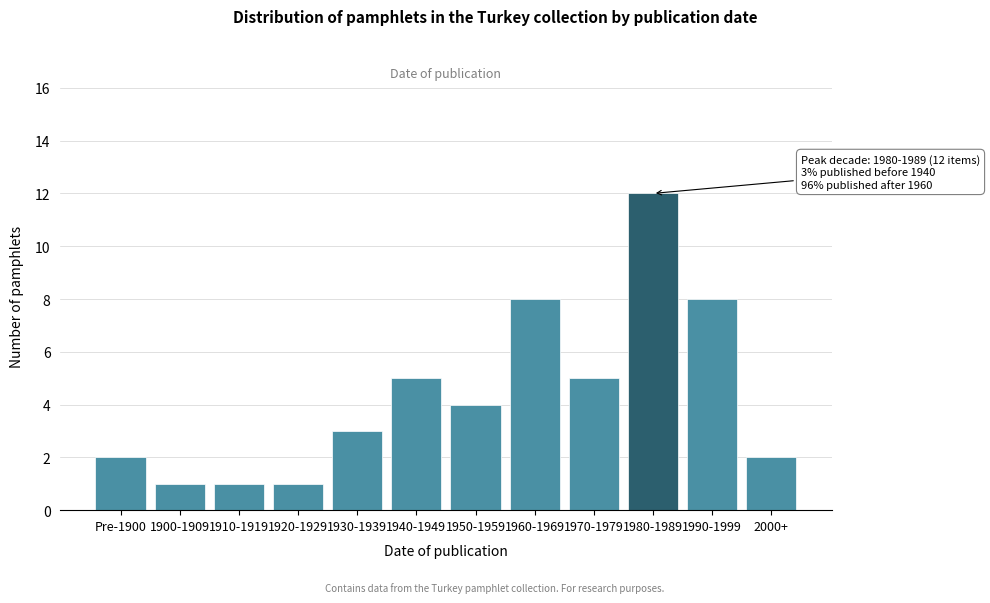

Reading right to left, what are all the values shown in this chart?

2000+=2	1990-1999=8	1980-1989=12	1970-1979=5	1960-1969=8	1950-1959=4	1940-1949=5	1930-1939=3	1920-1929=1	1910-1919=1	1900-1909=1	Pre-1900=2